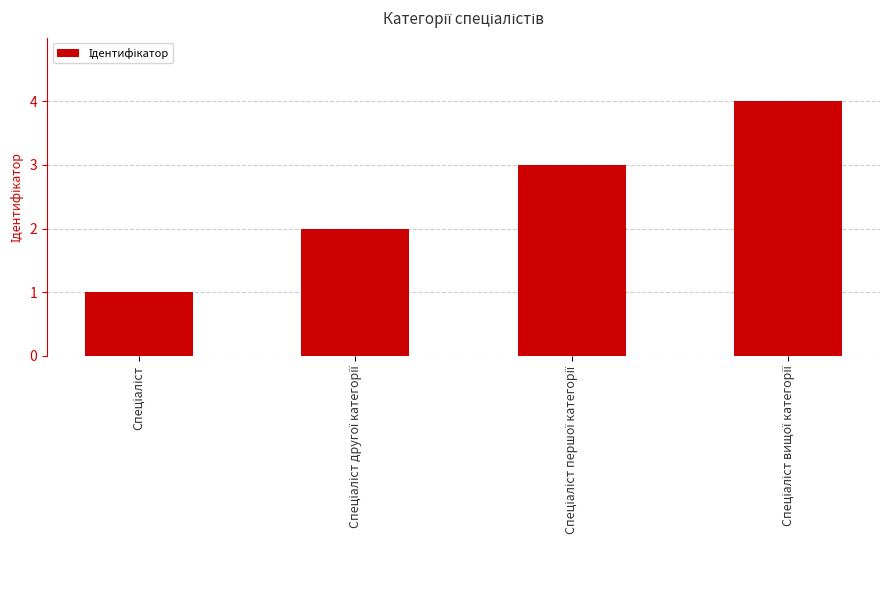

What is the difference between the maximum and minimum values?

3